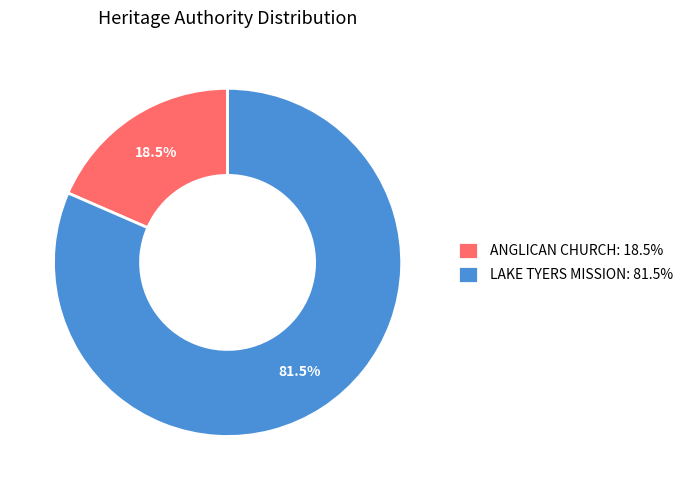

Is it true that ANGLICAN CHURCH is 6% of the pie?

False